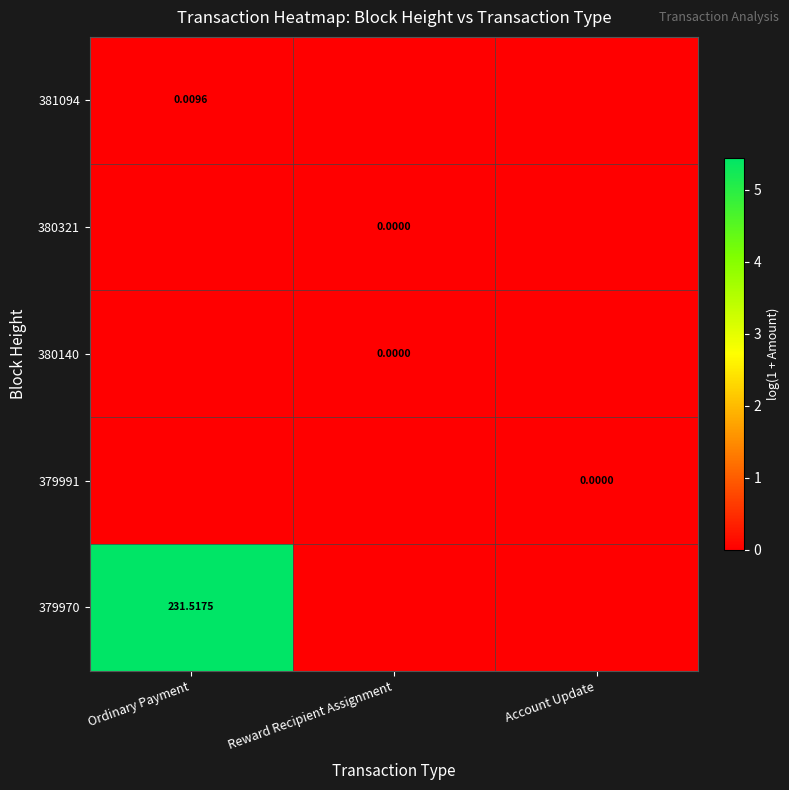

Between Ordinary Payment and Account Update, which is larger?

Ordinary Payment